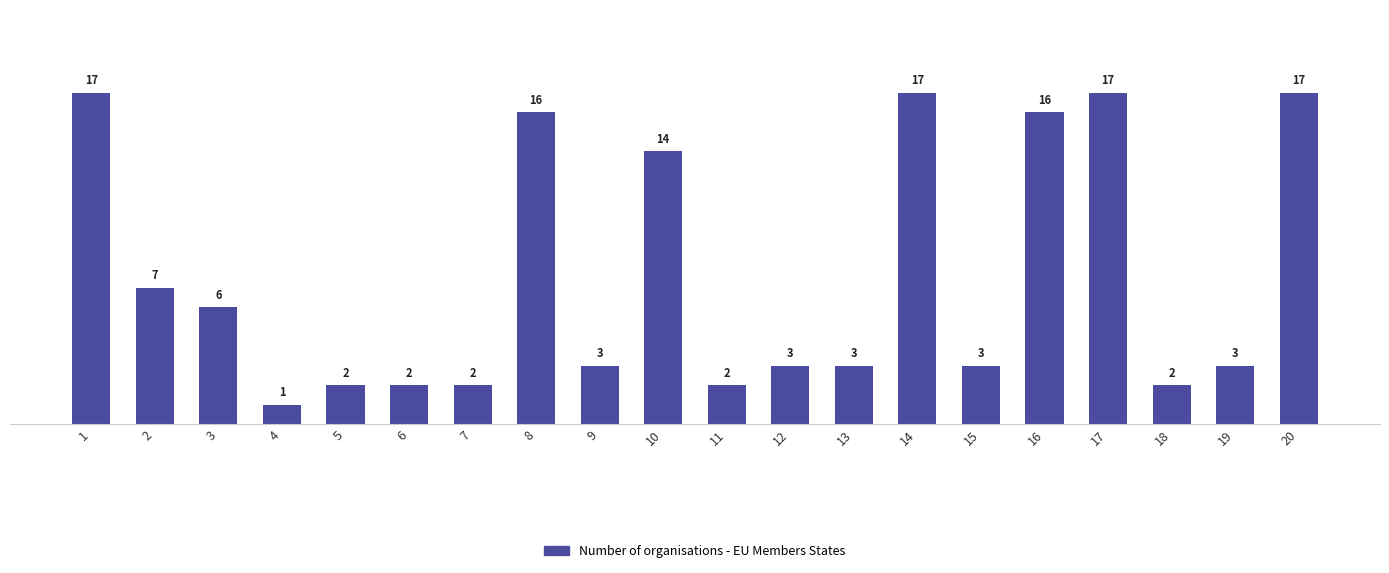

Reading right to left, extract all data points from this chart.

17	3	2	17	16	3	17	3	3	2	14	3	16	2	2	2	1	6	7	17